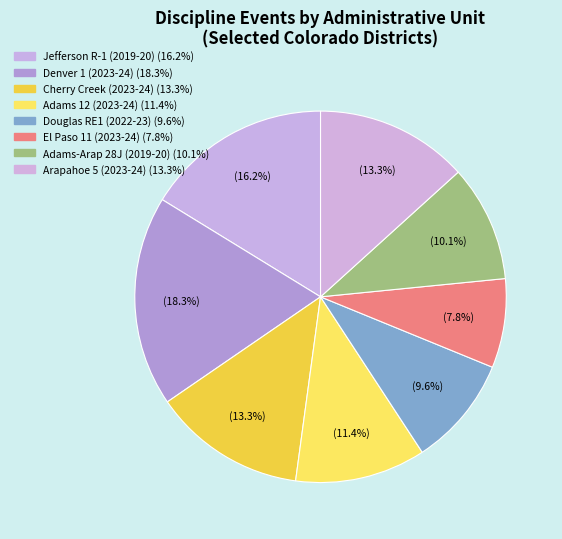

How many slices are in this pie chart?

8